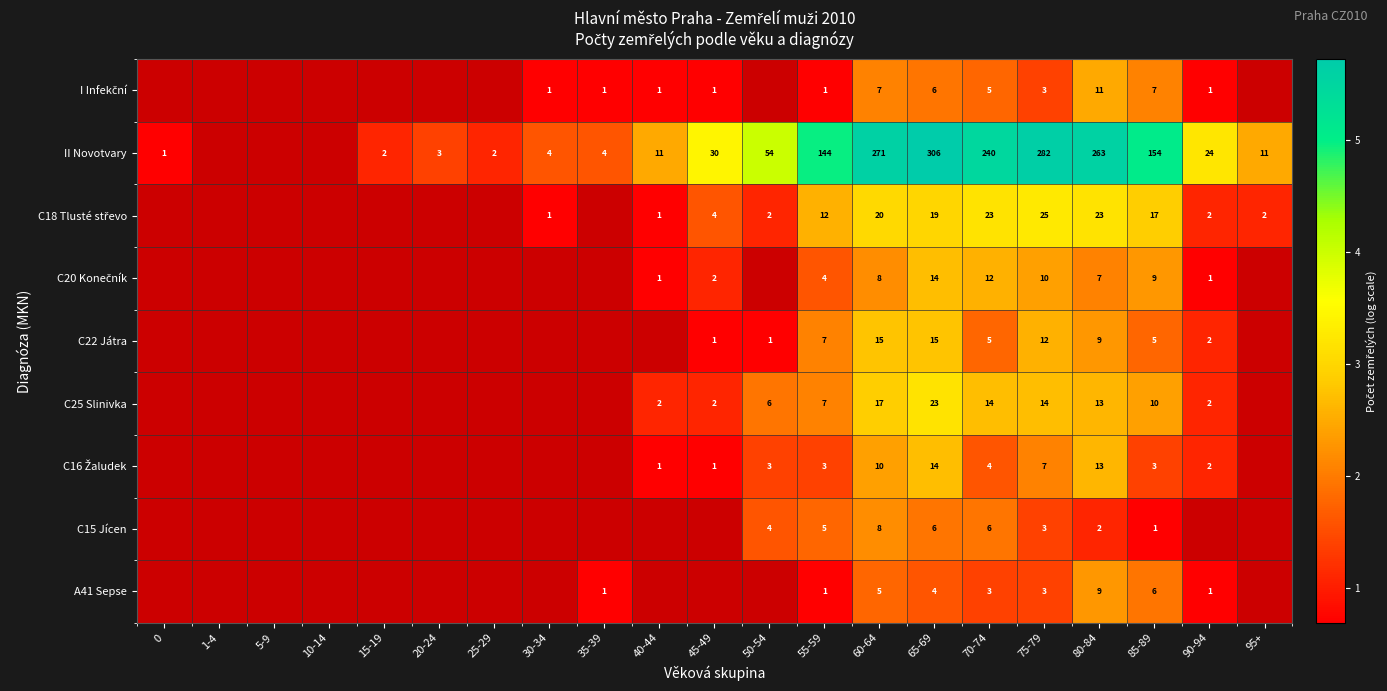

True or false: II Novotvary has a value of 5.6 at 80-84.

True